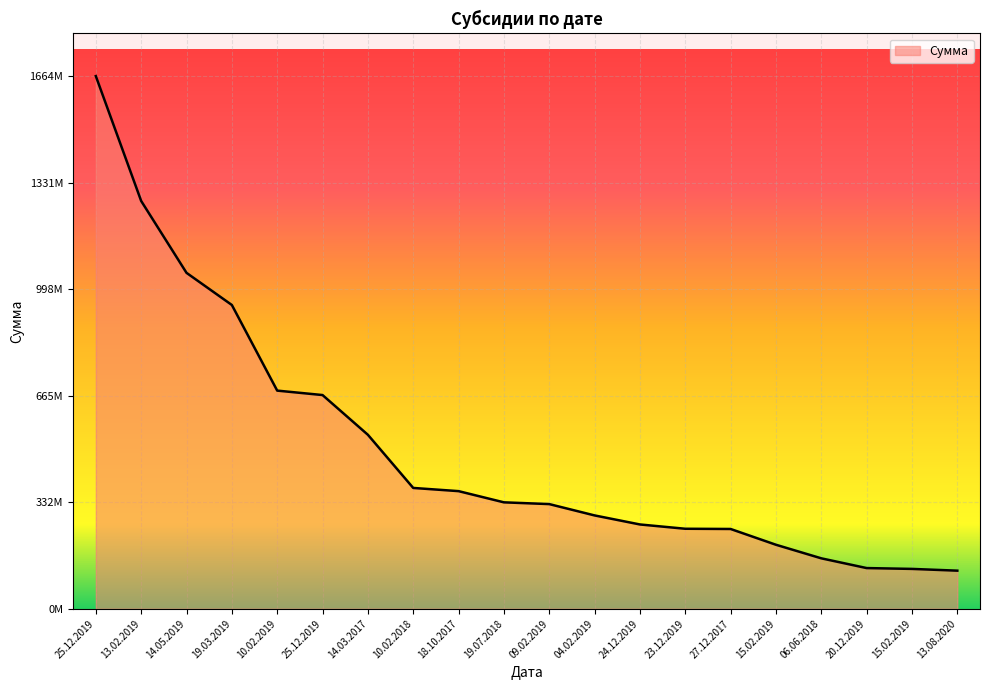

Does the chart have visible grid lines?

Yes